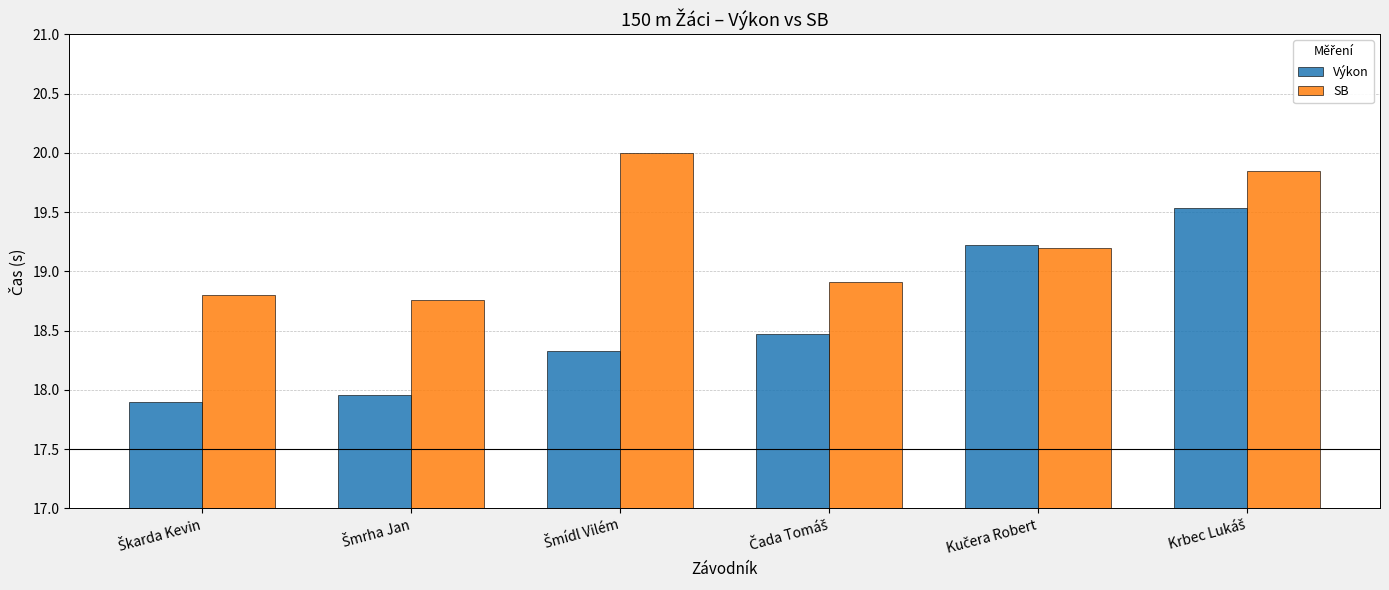

Which series has the widest spread of values?

Výkon